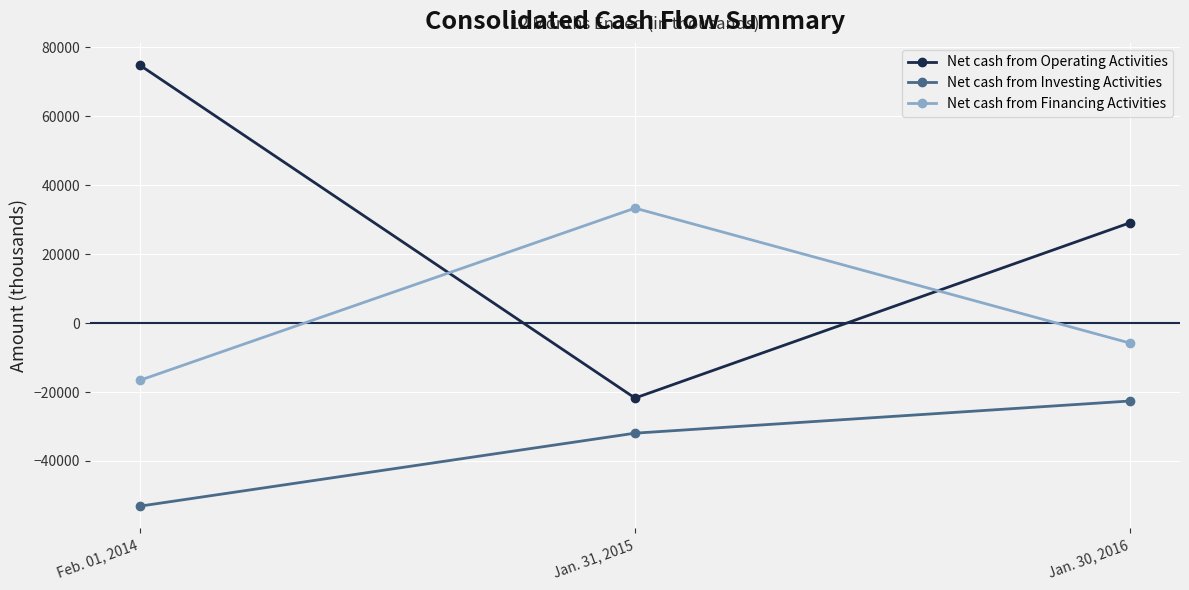

Rank the series by their average value, from lowest to highest.

Net cash from Investing Activities, Net cash from Financing Activities, Net cash from Operating Activities